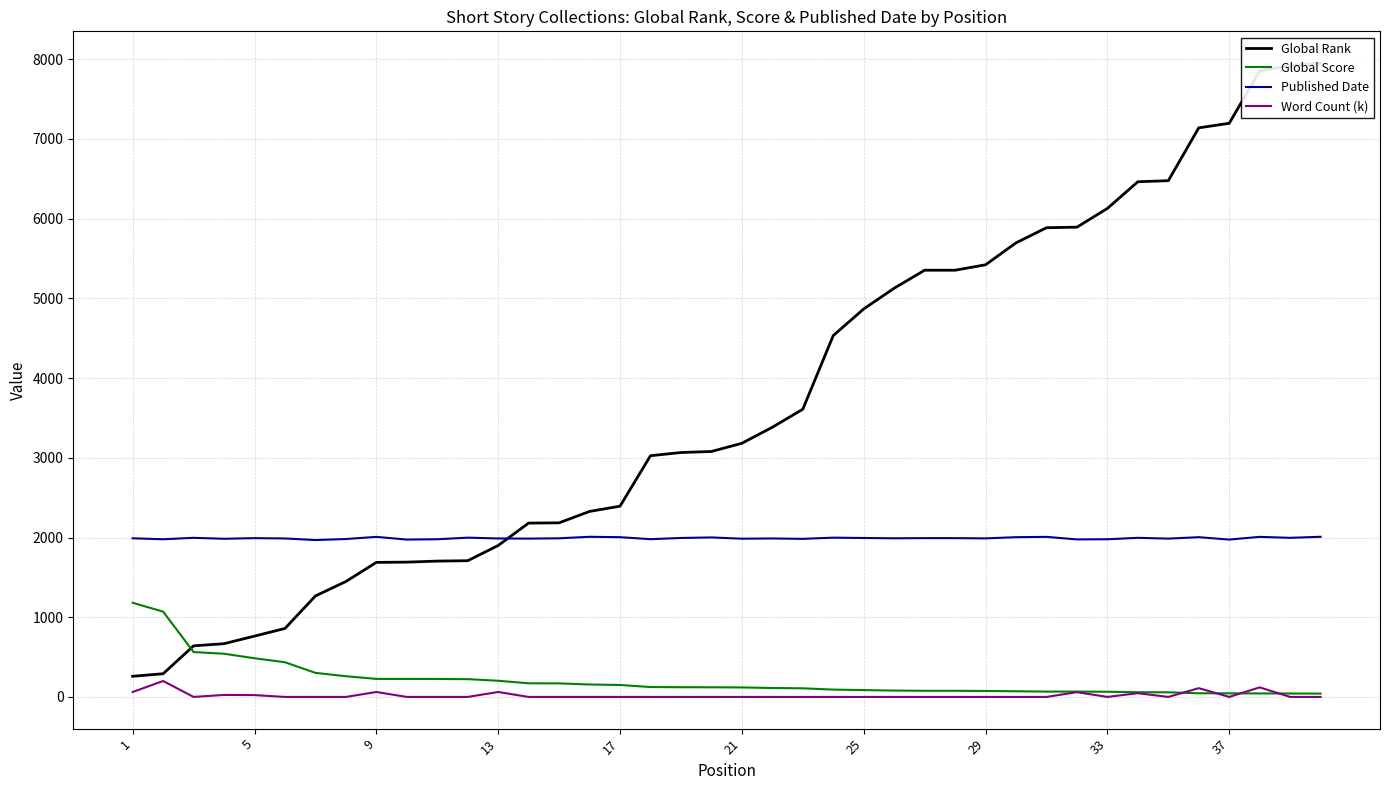

What is the maximum value for Word Count (k)?

200